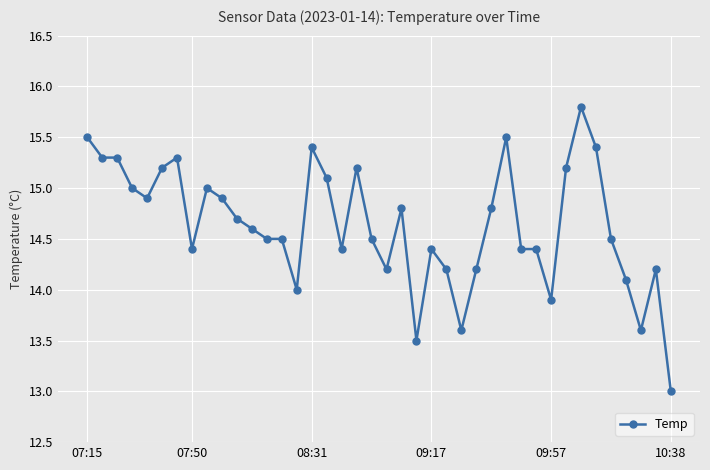

What is the value of the 30th point from the left?

14.4